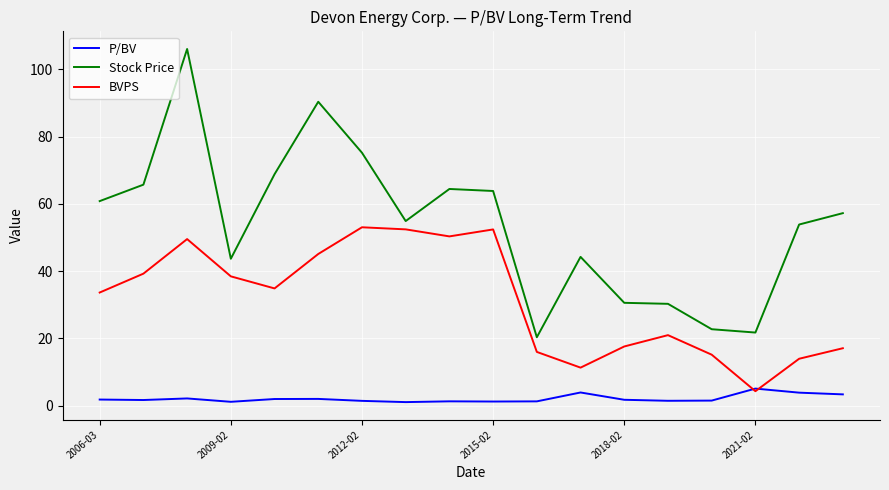

At how many categories does at least one series exceed 82?

2